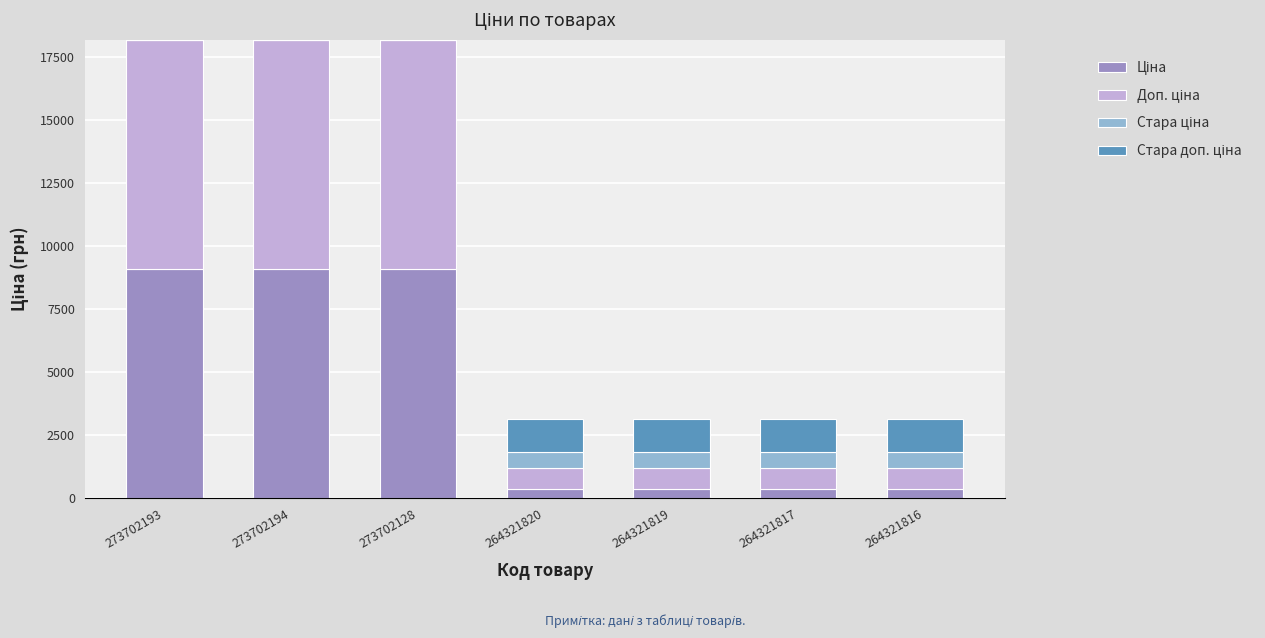

What is the total value across all series at 273702194?

18184.0